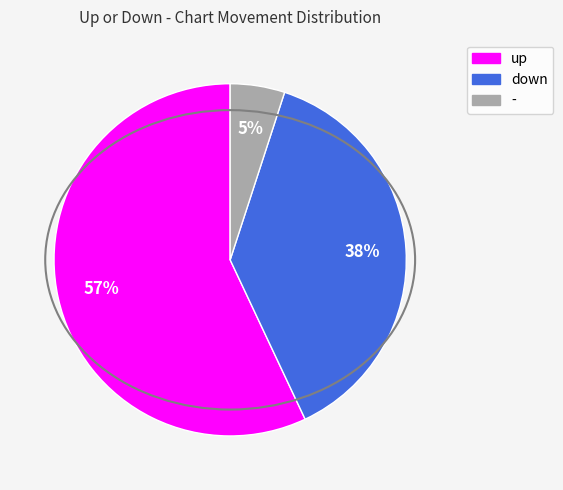

Count the number of slices in the pie.

3